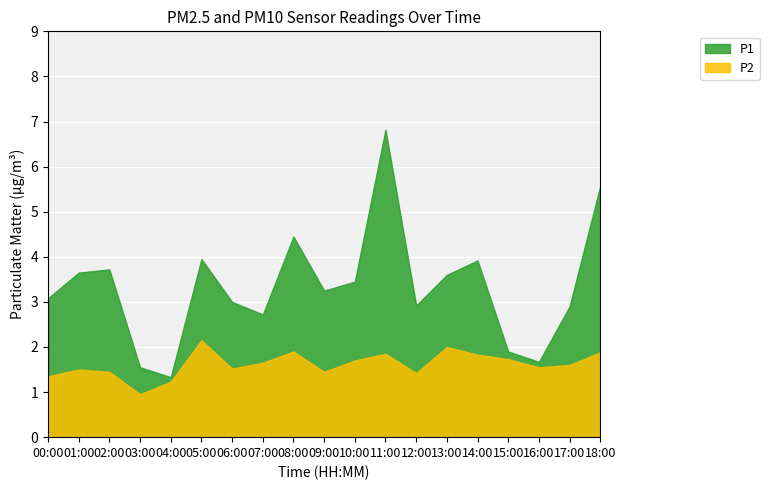

Where is P2 nearest to the value 1?

03:00